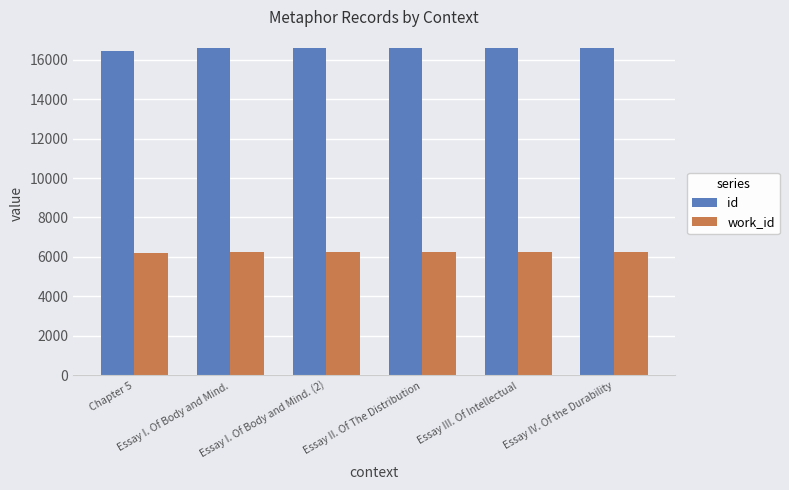

What is the label of the 6th bar from the right?

Chapter 5